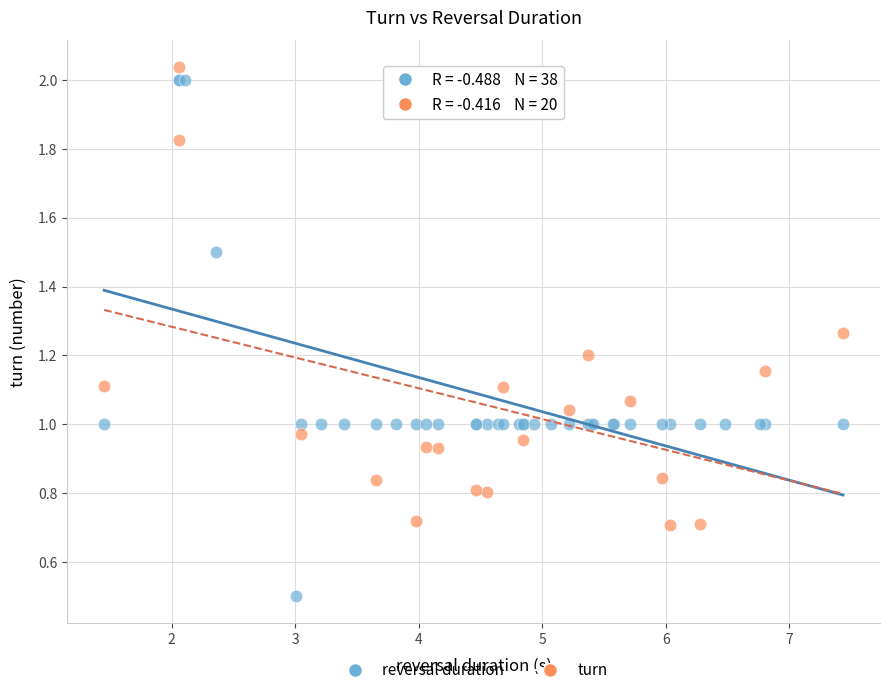

Which series has the largest Y range (max minus min)?

reversal duration